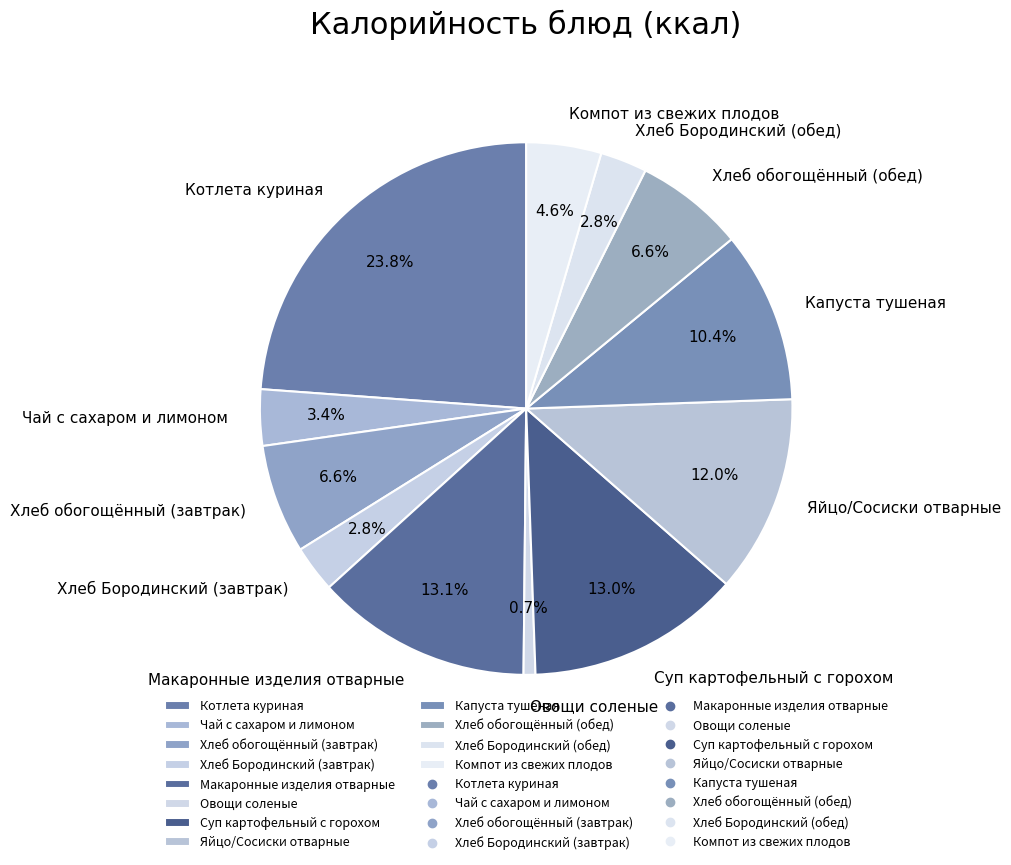

The Овощи соленые slice represents 1% of the pie. True or false?

True